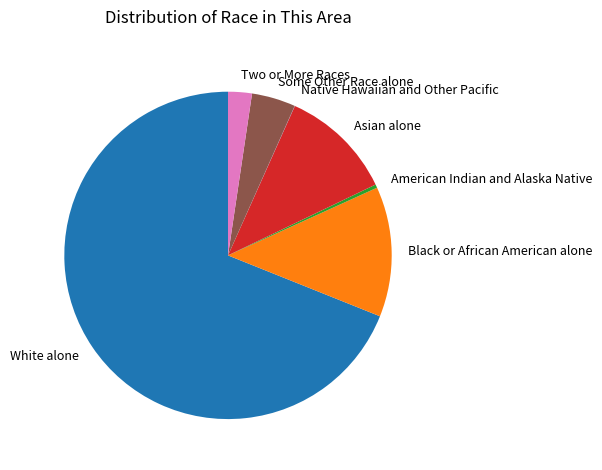

Combined, do Some Other Race alone and White alone account for over 50%?

Yes